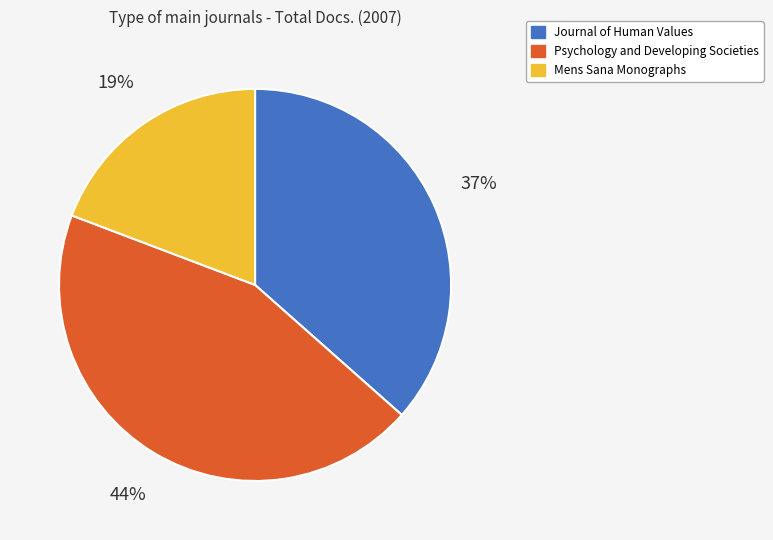

To the nearest percent, what portion does Psychology and Developing Societies represent?

44%